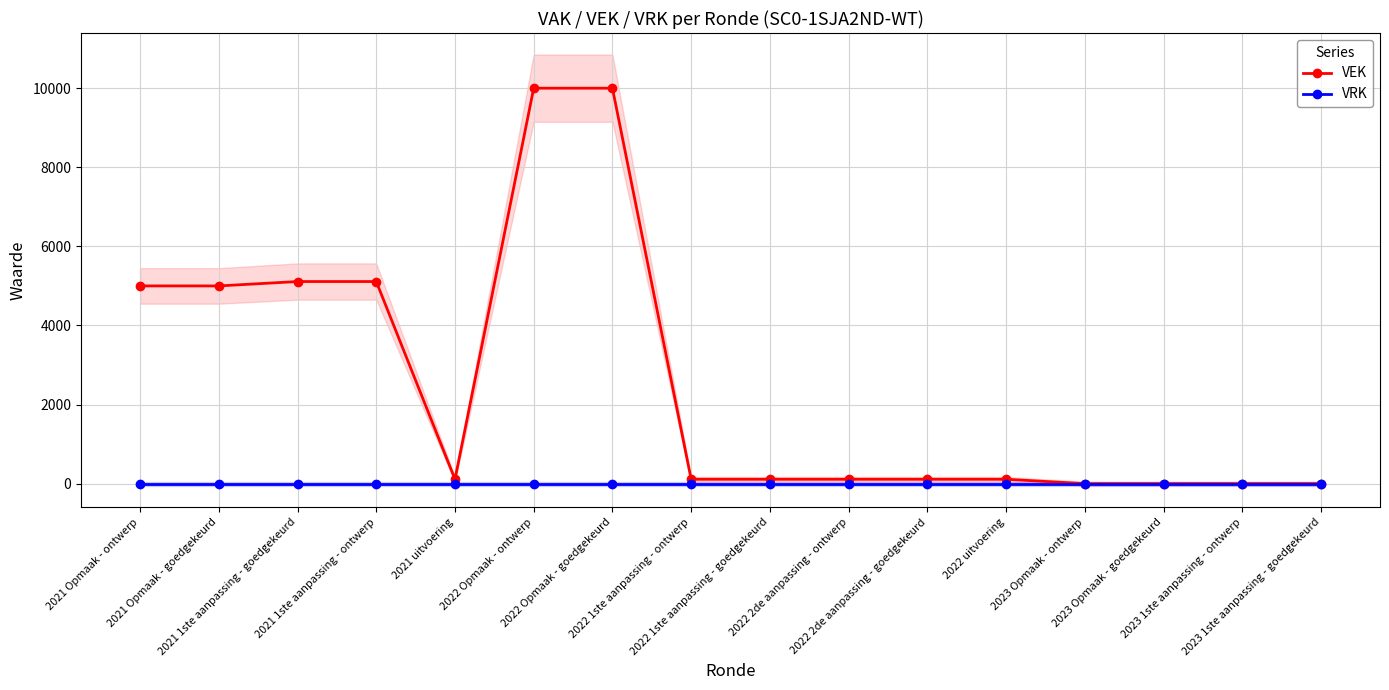

Rank the series at 2022 uitvoering from highest to lowest value.

VEK, VRK